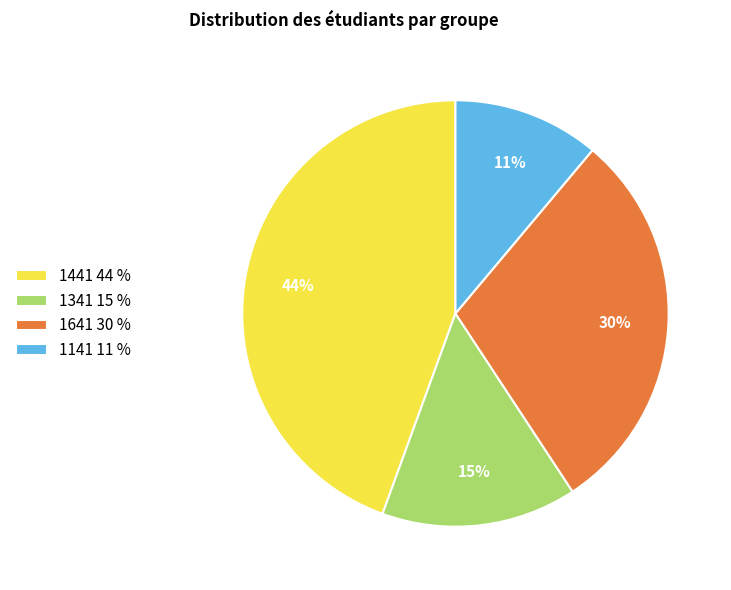

Is the sum of 1441 44 % and 1341 15 % greater than half?

Yes